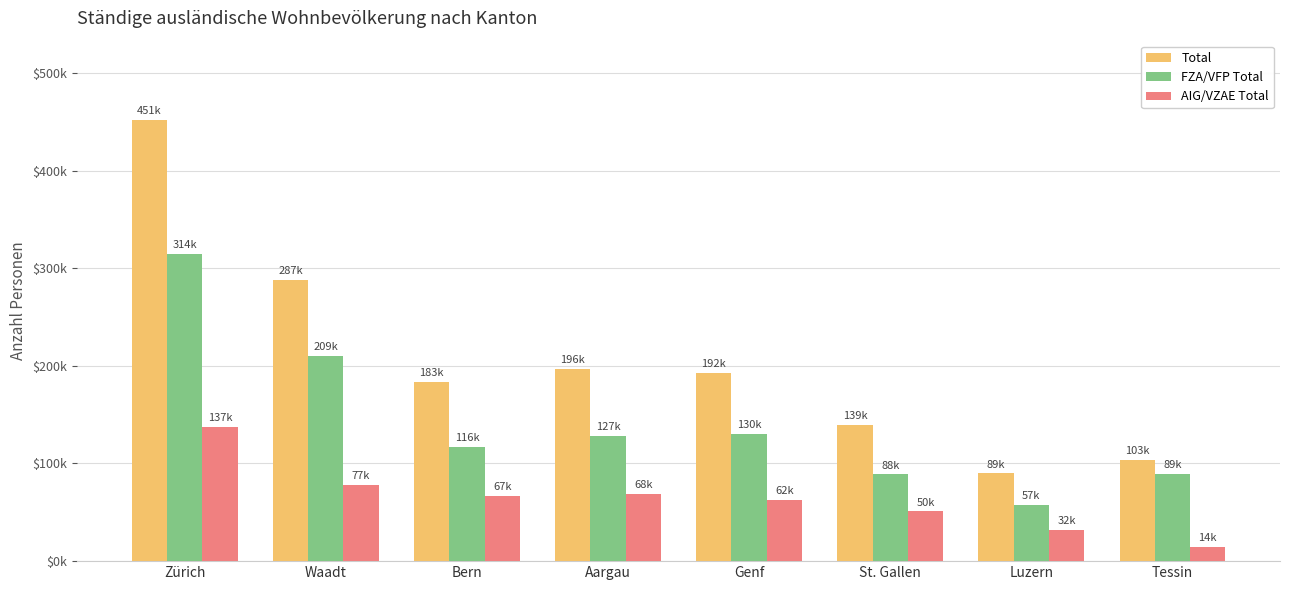

What is the label of the 8th bar from the left?

Tessin